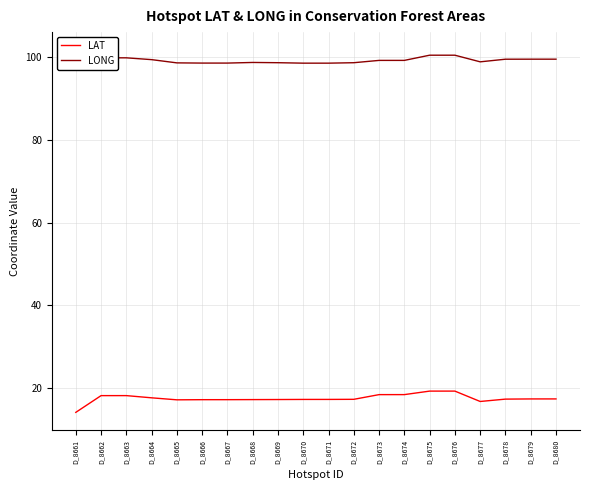

What is the difference between the maximum and second lowest values in the LONG series?

3.1